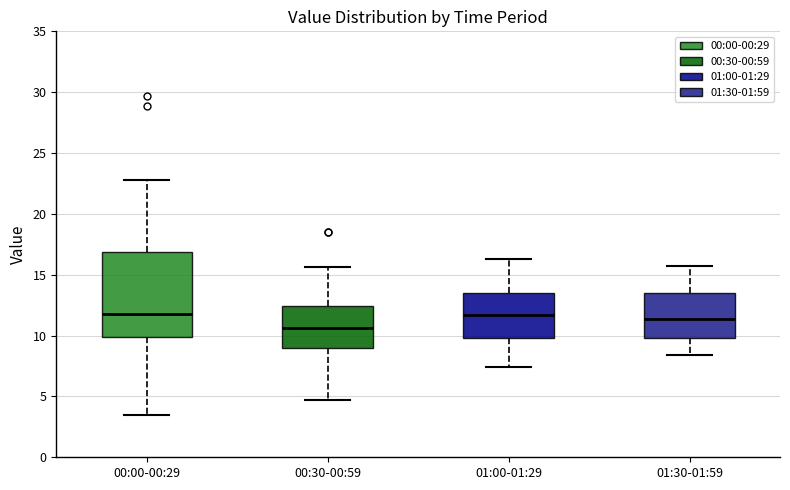

Reading left to right, transcribe this box plot: for each box, give where its median line is, the range the box spans, and where its two whiskers end, as read against the y-axis. The values are not printed on the chart, so give them approximately, as read against the axis.

00:00-00:29: median 11.5, box 10.0 to 17.0, whiskers 3.5 to 23.0
00:30-00:59: median 10.5, box 9.0 to 12.5, whiskers 4.5 to 15.5
01:00-01:29: median 11.5, box 10.0 to 13.5, whiskers 7.5 to 16.5
01:30-01:59: median 11.5, box 10.0 to 13.5, whiskers 8.5 to 15.5